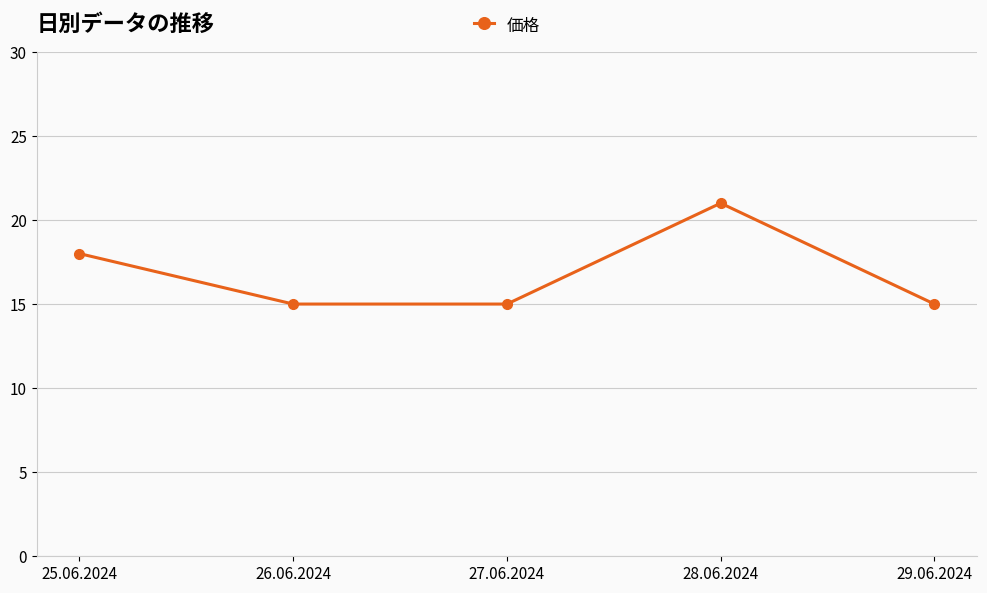

Reading right to left, list all the values displayed in this chart.

29.06.2024=15	28.06.2024=21	27.06.2024=15	26.06.2024=15	25.06.2024=18